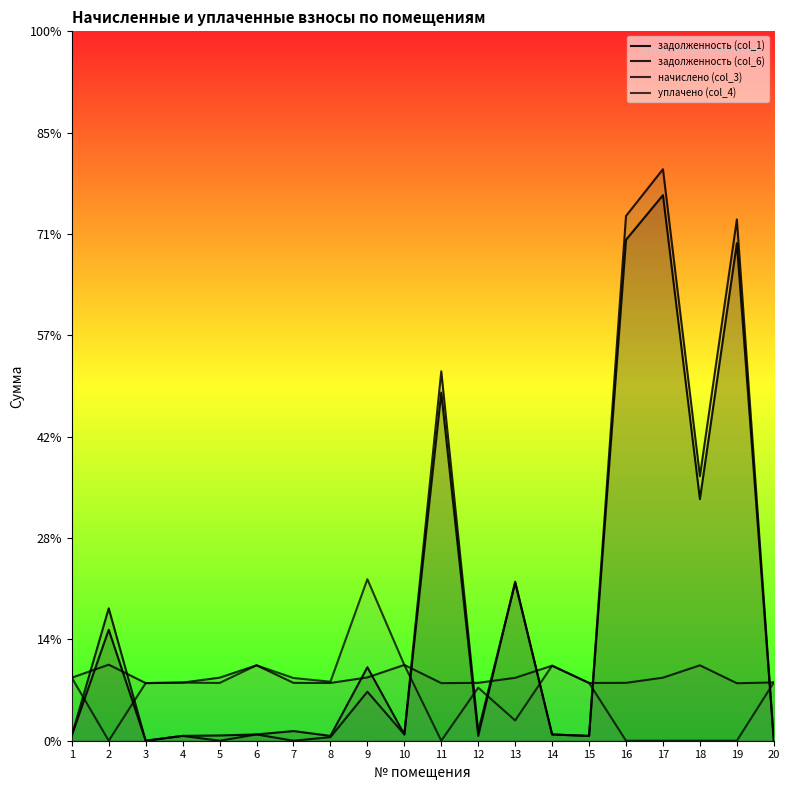

Between which two adjacent categories do начислено (col_3) and задолженность (col_6) first intersect?

1 and 2